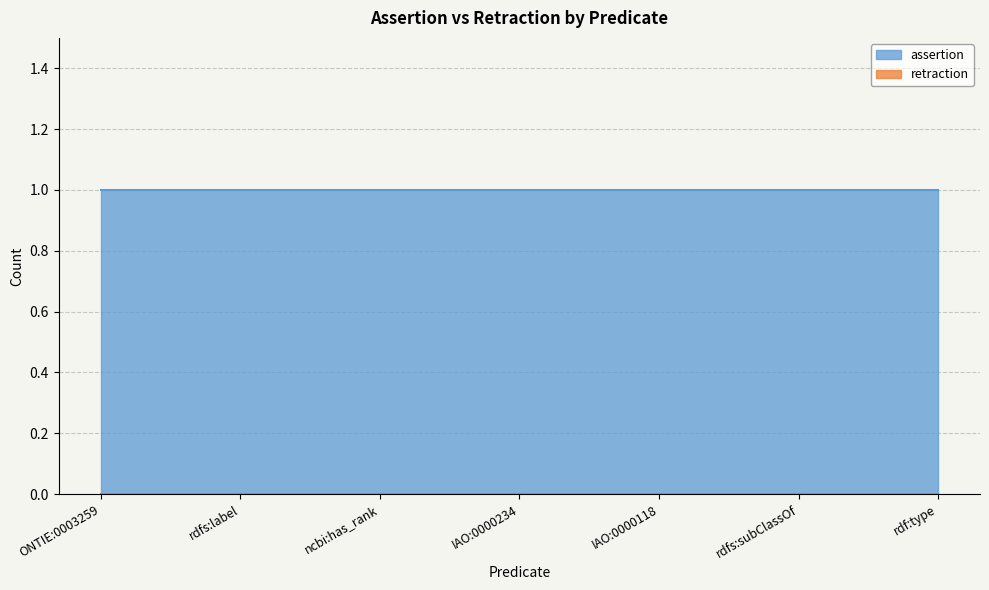

The retraction series shows 0 at rdfs:label. True or false?

True